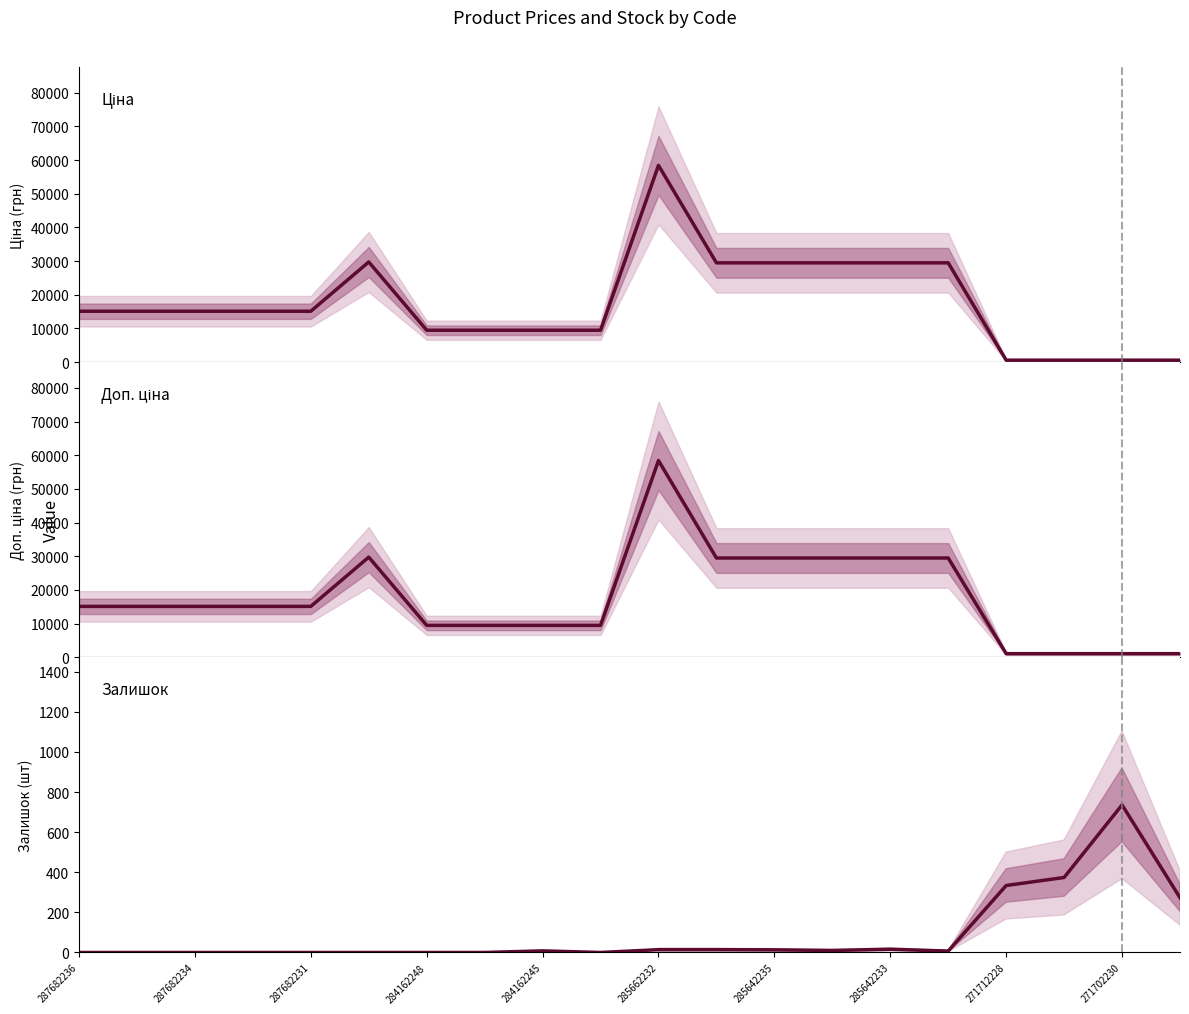

Between 287682234 and 271702230, which is larger?

287682234